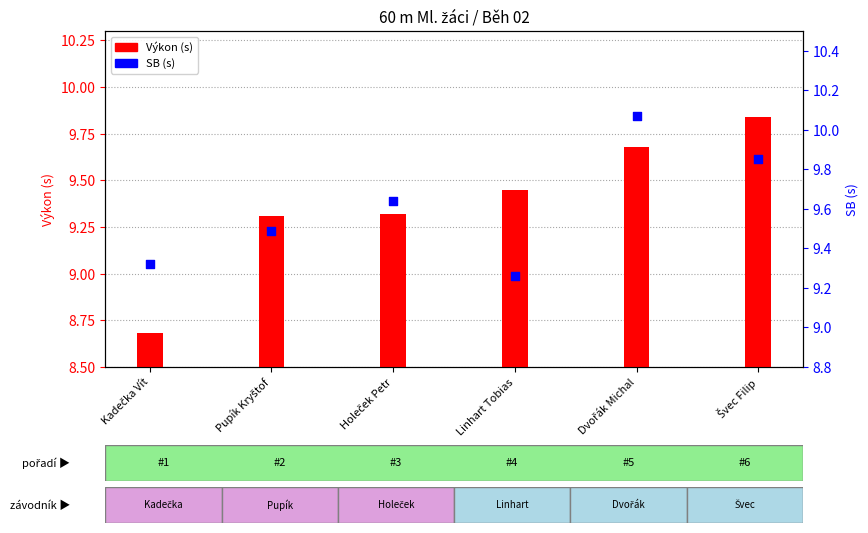

At how many categories does at least one series exceed 9?

6